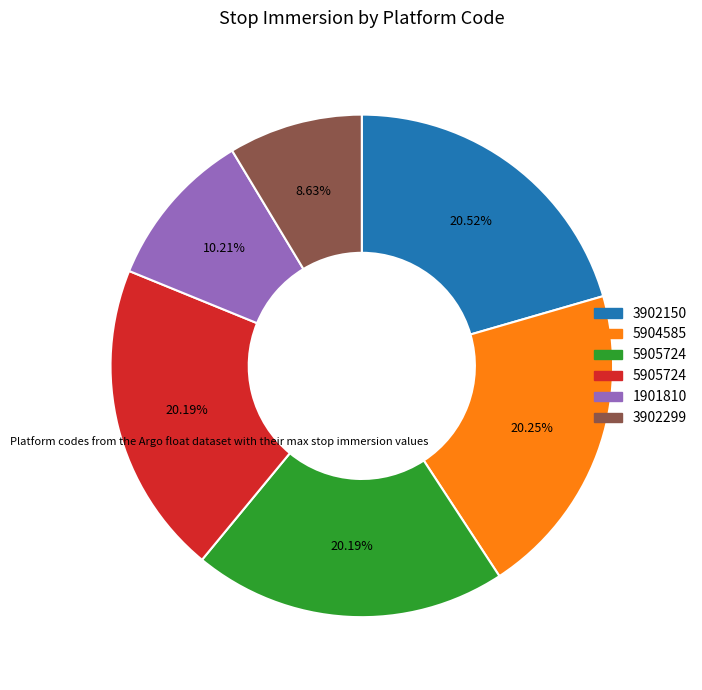

Count the number of slices in the pie.

6